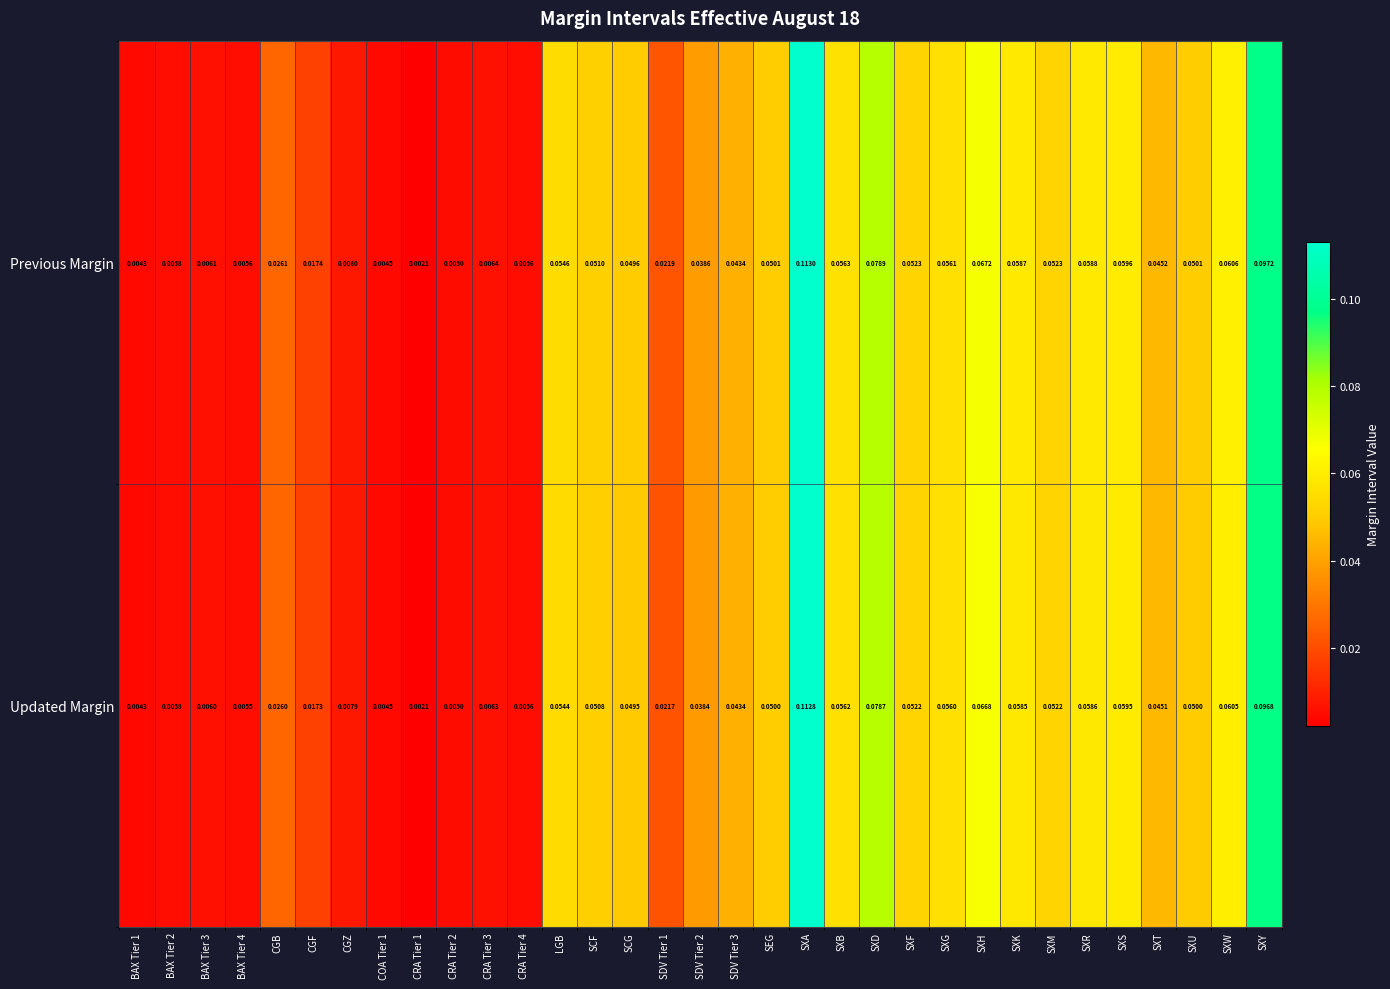

Which series has the largest total across all categories?

Previous Margin